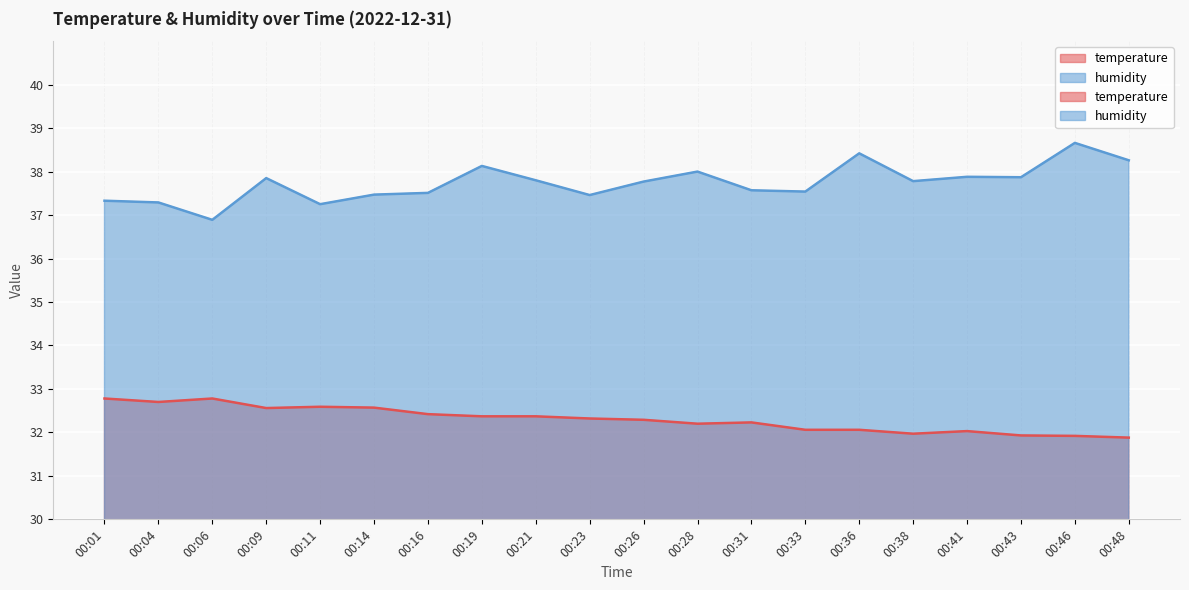

True or false: temperature and humidity cross at least once.

False